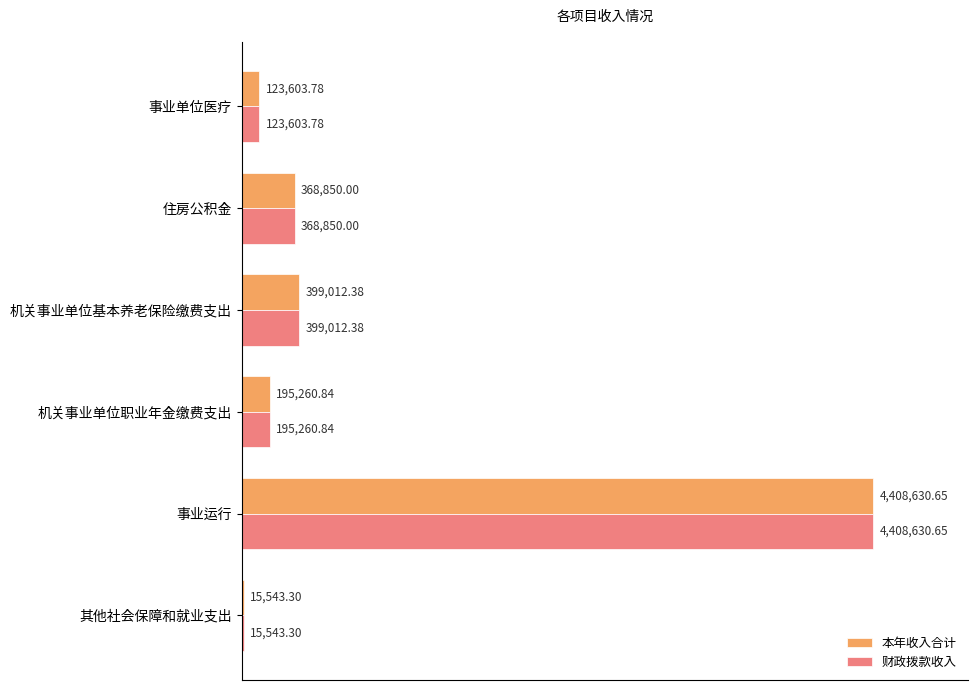

Reading right to left, list all the values displayed in this chart.

本年收入合计: 123603.8	368850.0	399012.4	195260.8	4408630.7	15543.3
财政拨款收入: 123603.8	368850.0	399012.4	195260.8	4408630.7	15543.3